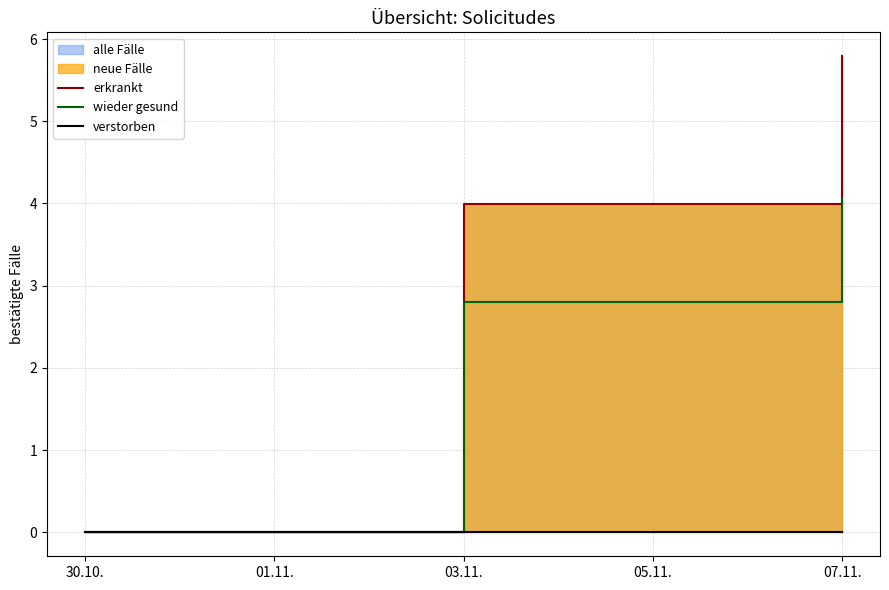

Which series has the largest total across all categories?

erkrankt